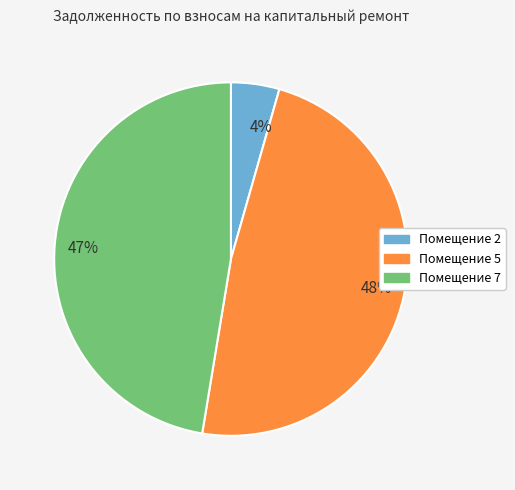

Is it true that 48% is 59% of the pie?

False